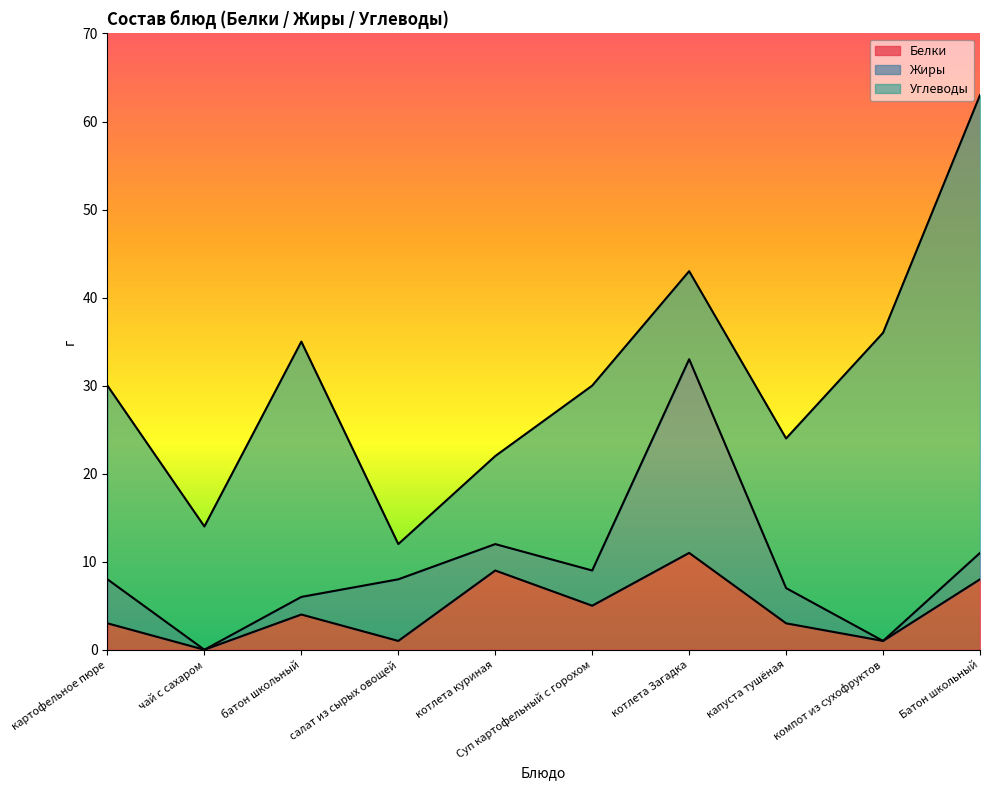

What is the average value of the Углеводы series?

21